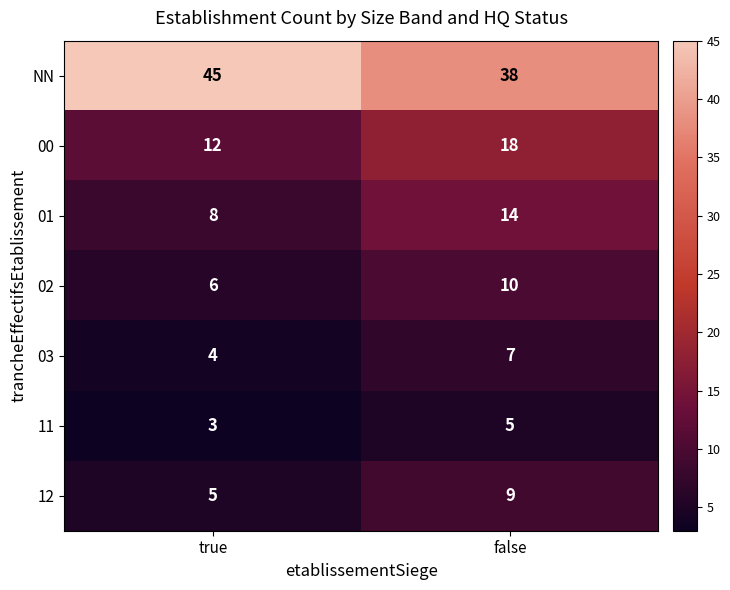

Reading left to right, extract all data points from this chart.

NN: true=45	false=38
00: true=12	false=18
01: true=8	false=14
02: true=6	false=10
03: true=4	false=7
11: true=3	false=5
12: true=5	false=9